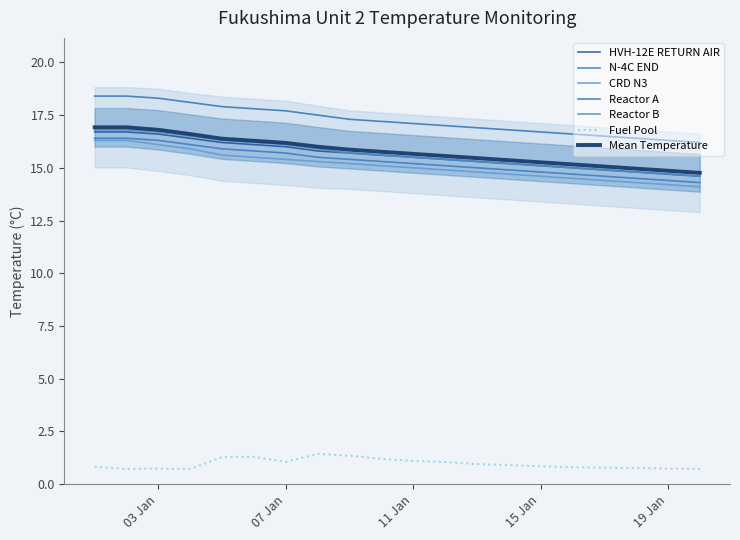

At how many categories does at least one series exceed 2?

20